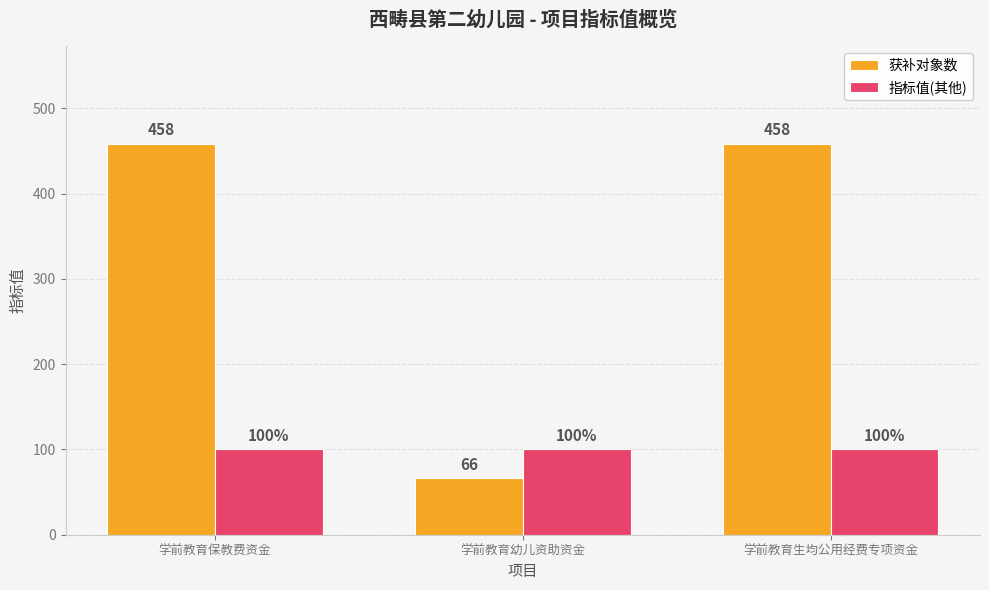

What is the sum of the 获补对象数 values at 学前教育生均公用经费专项资金 and 学前教育保教费资金?

916